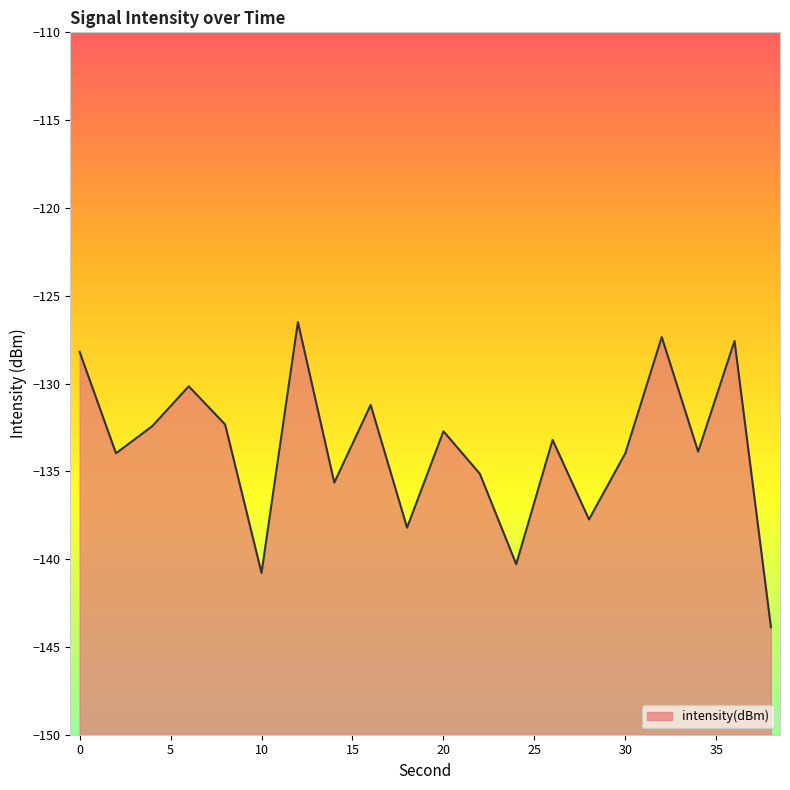

What is the change in value from 18 to 28?

+0.5